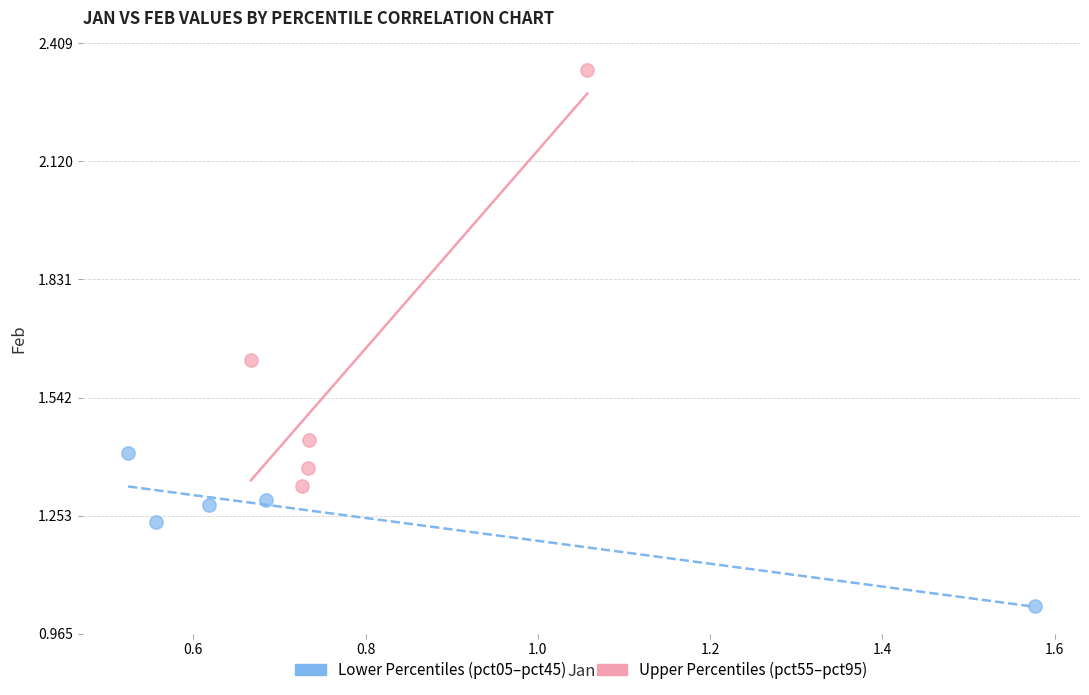

Which series has the largest Y range (max minus min)?

Upper Percentiles (pct55–pct95)